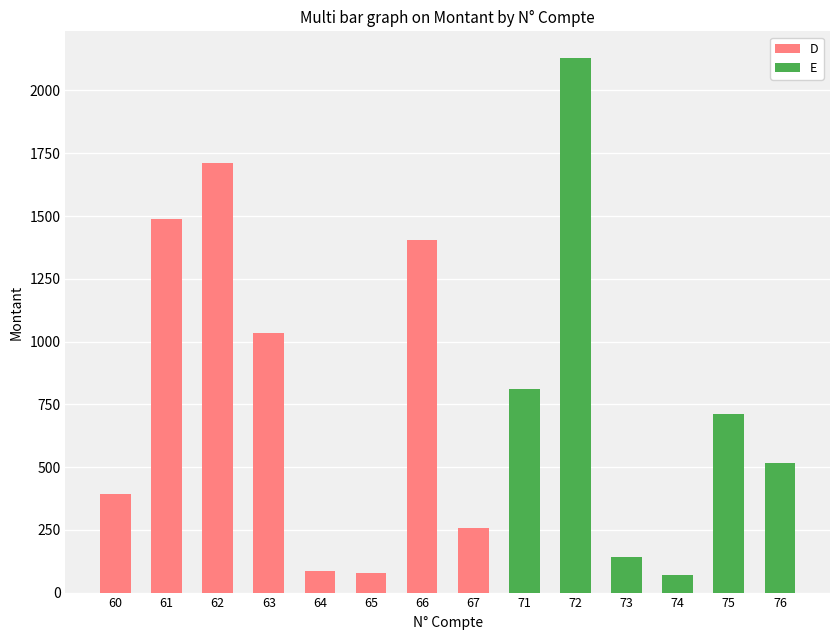

At which label does D reach its peak?

62